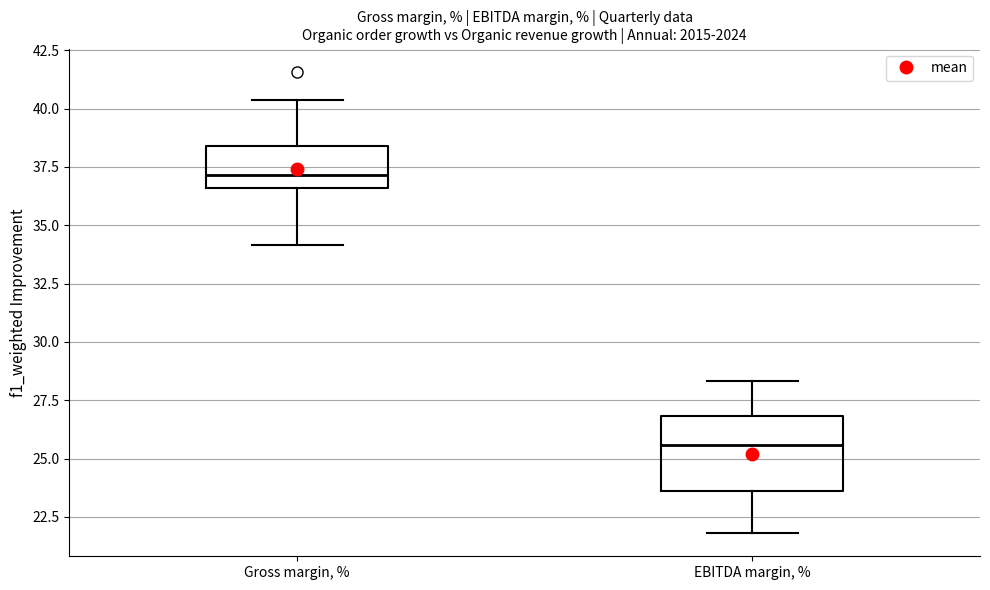

Where is the upper edge of the box for EBITDA margin, % on the y-axis? The values are not printed on the chart, so give them approximately, as read against the axis.

27.0